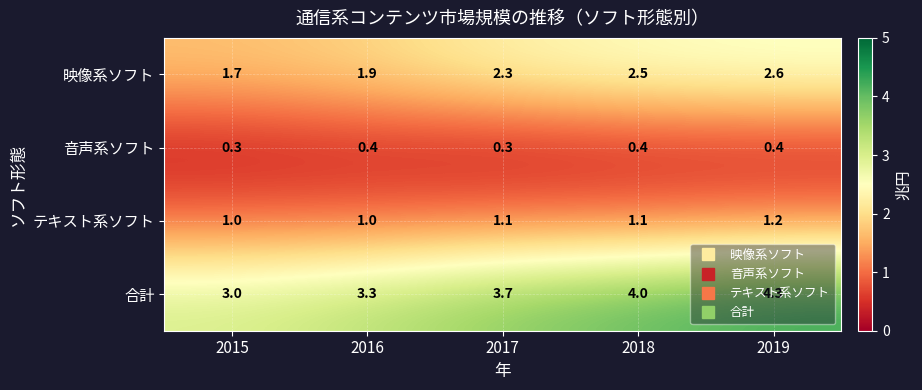

What is the minimum value shown in the chart?

0.3